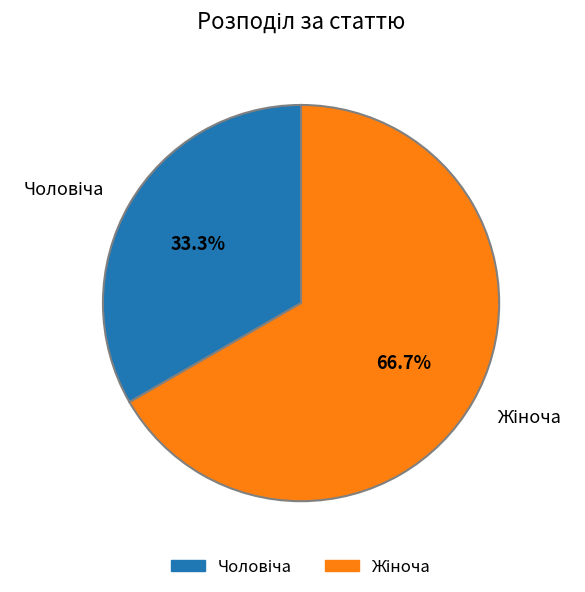

Does any single category account for the majority?

Yes